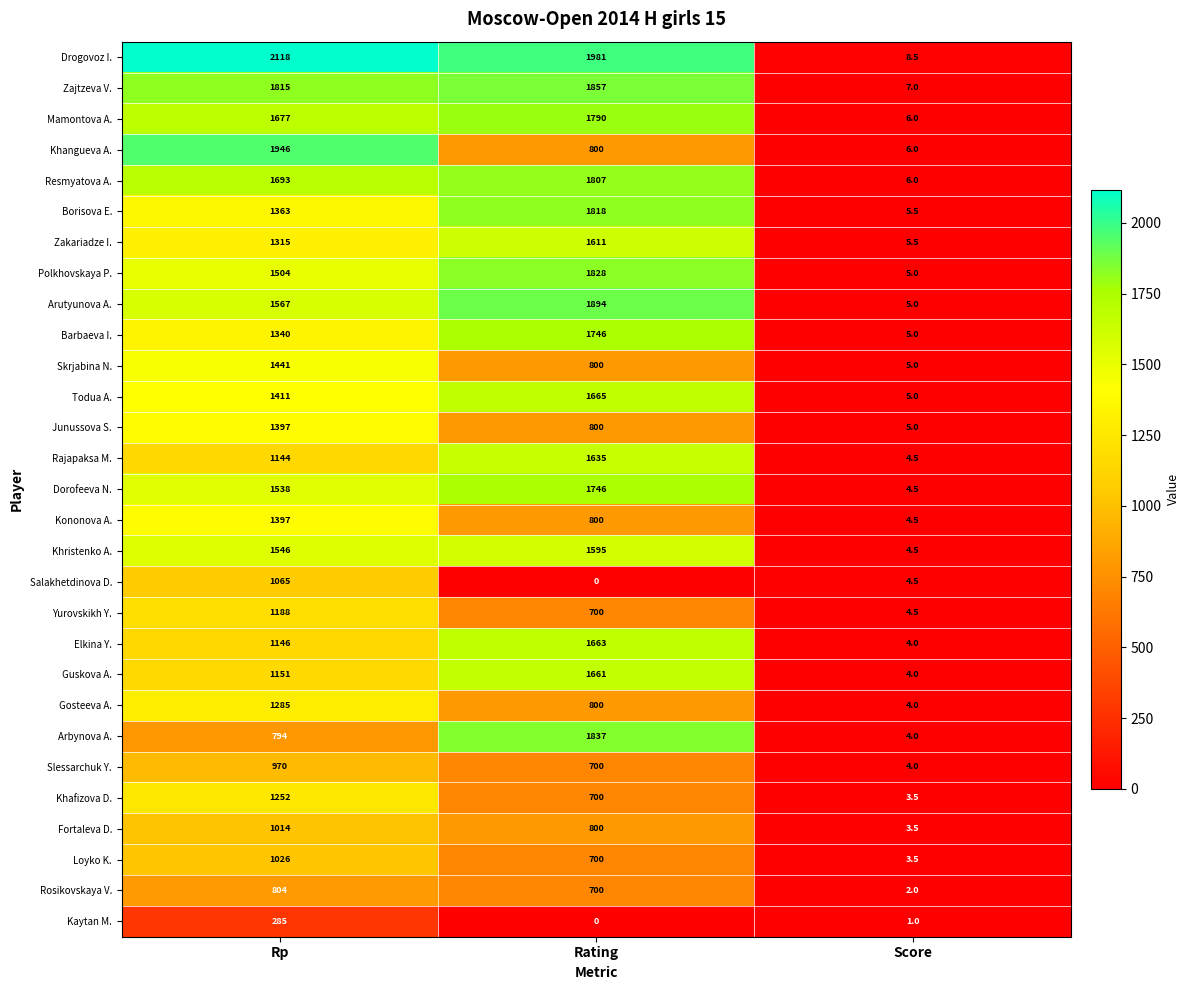

Which series changed the most between Rp and Score?

Drogovoz I.